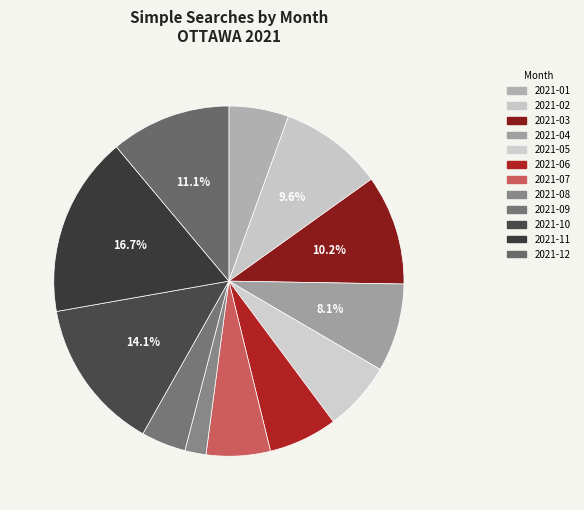

To the nearest percent, what is the combined percentage of 2021-06 and 2021-10?

20%